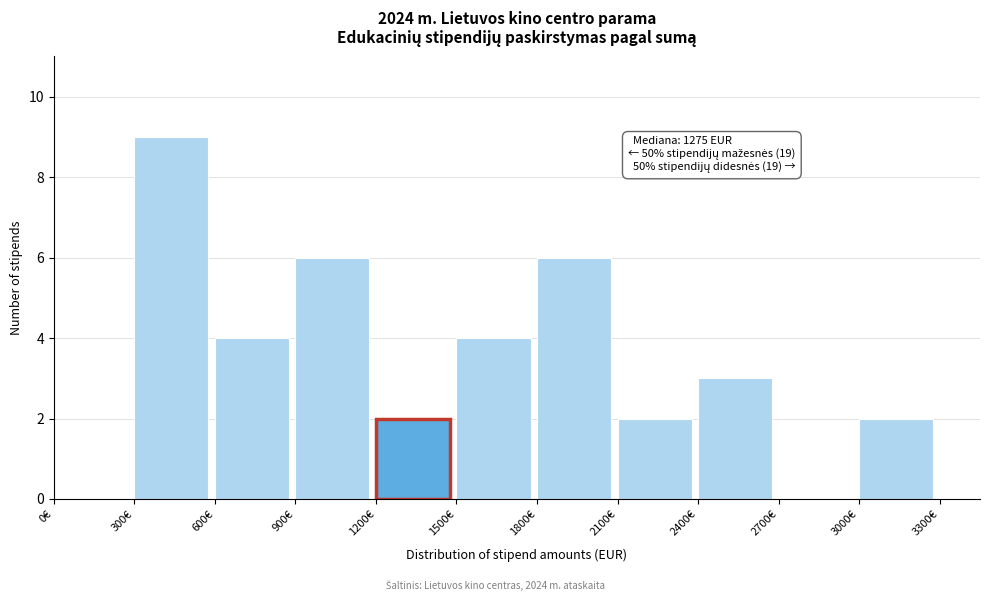

Which range on the x-axis has the tallest bar?

300 to 600